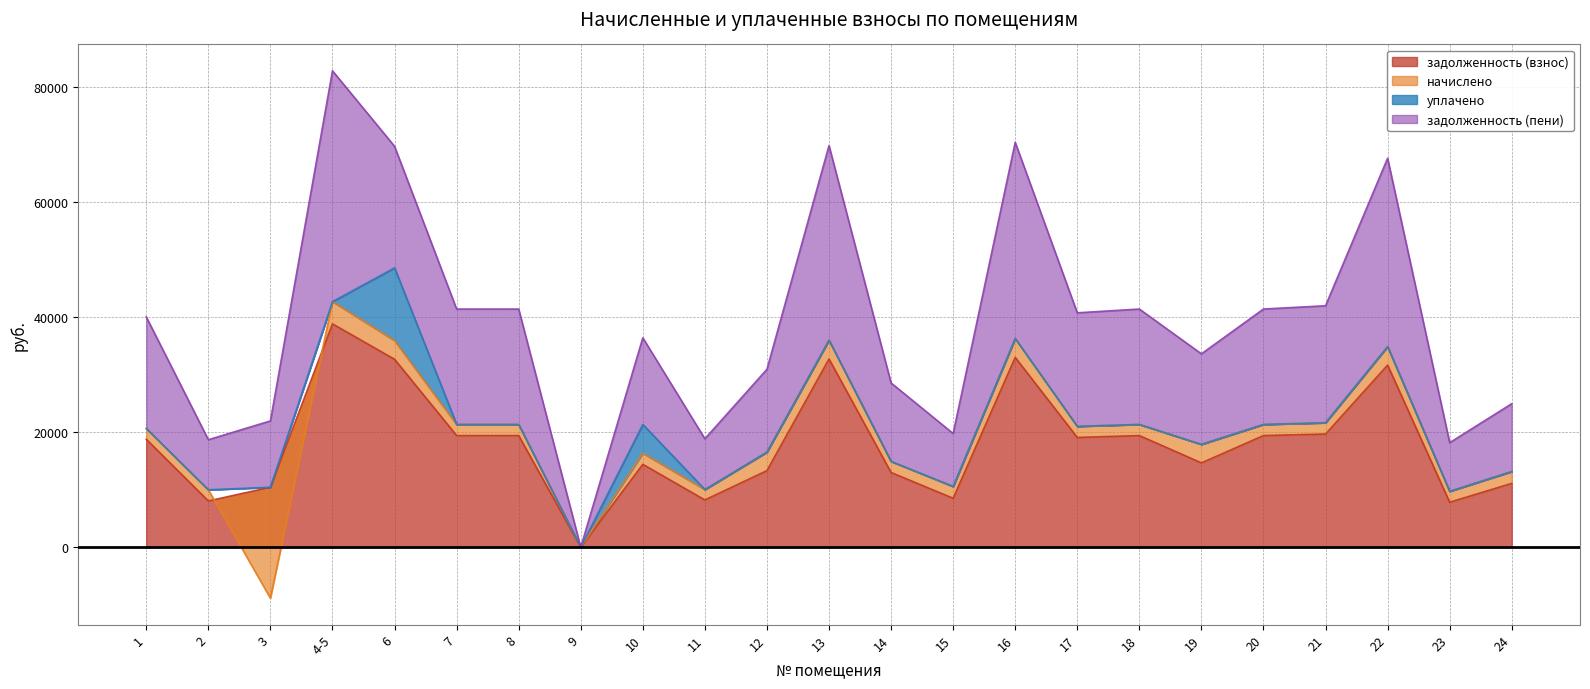

Is it true that задолженность (пени) equals 23871.8 at 14?

False